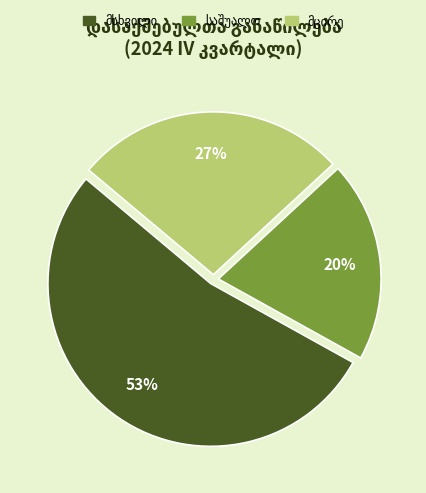

Is there a majority slice in this chart?

Yes